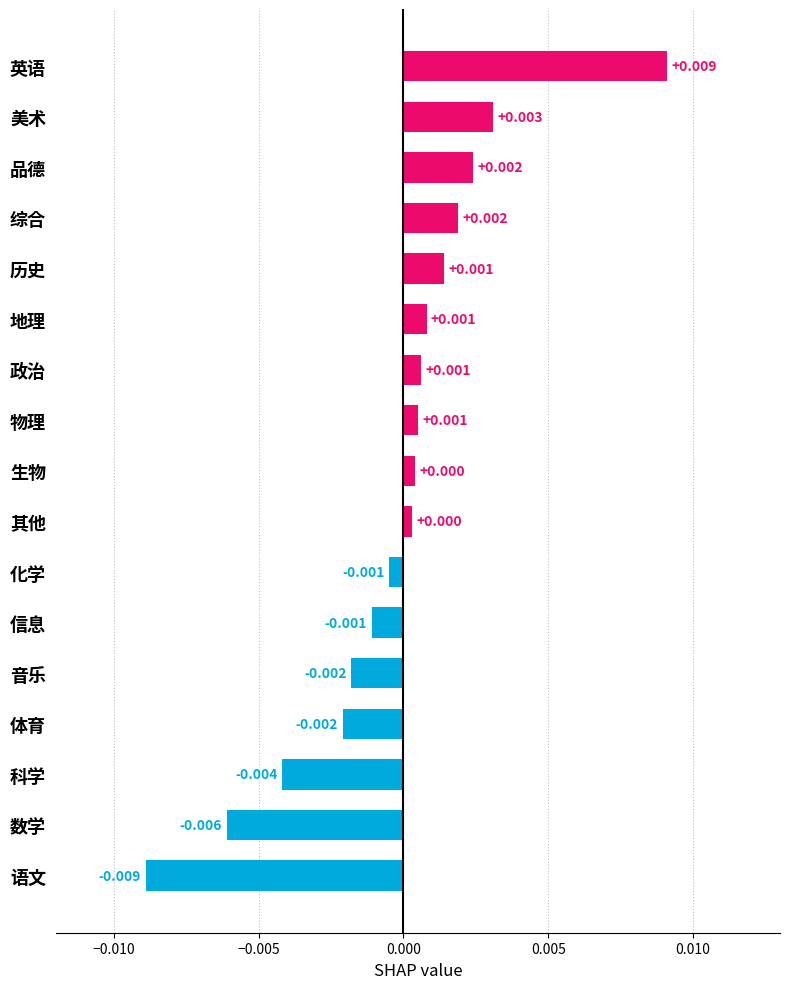

Which label corresponds to the smallest value in the chart?

语文